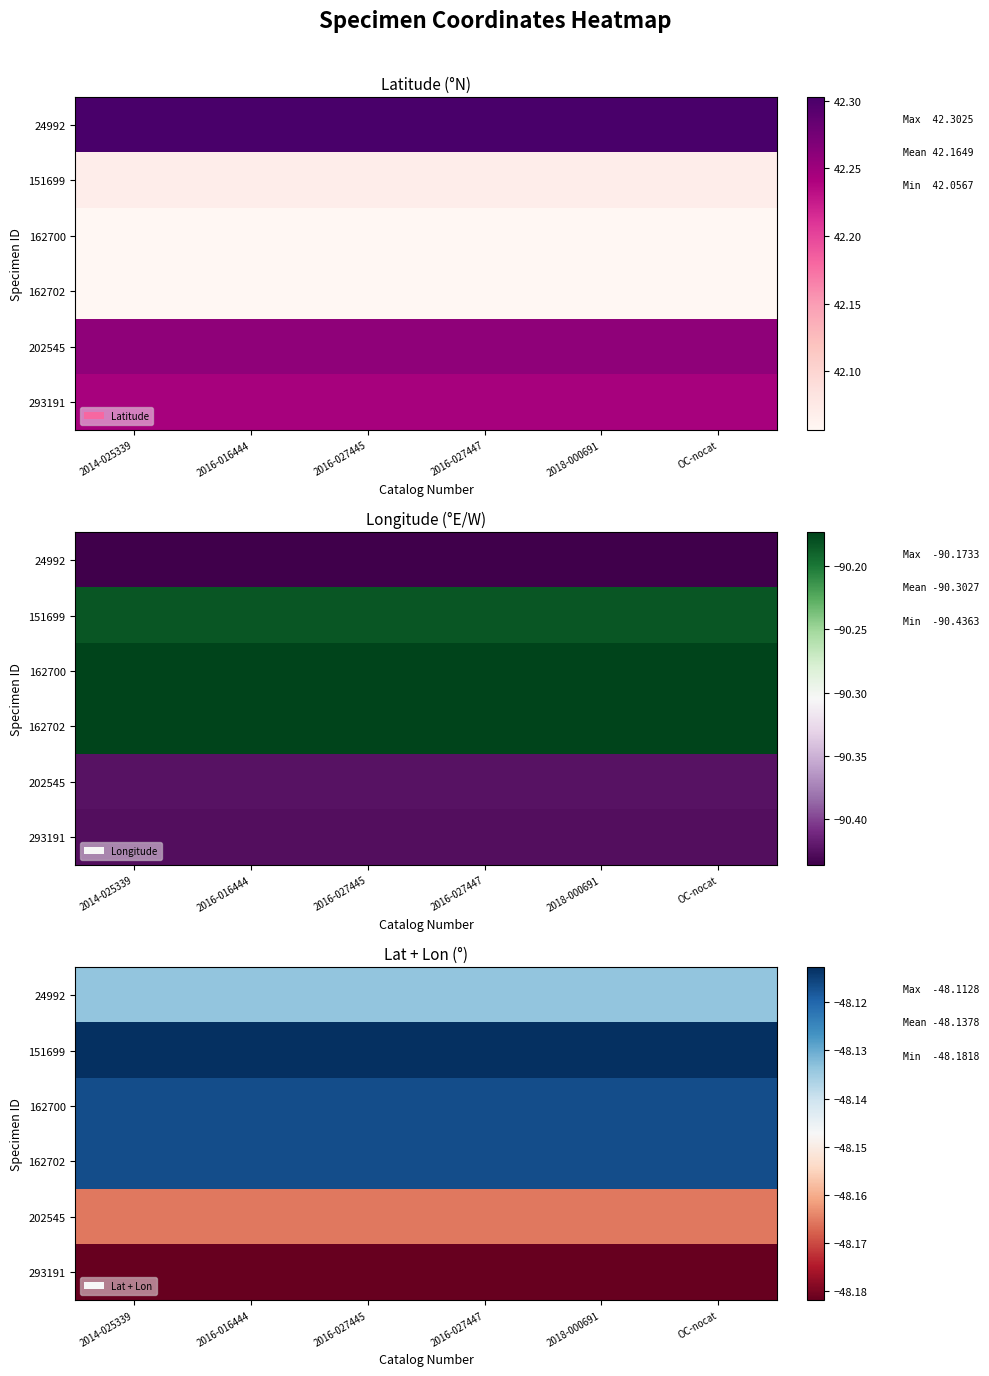

What is the average value of the 293191 series?

-48.2